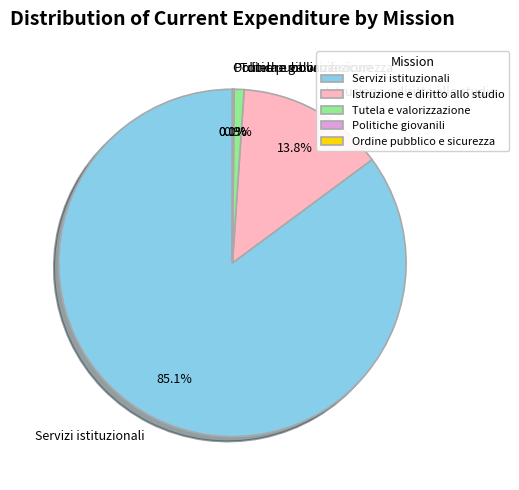

Which slice is the largest?

Servizi istituzionali